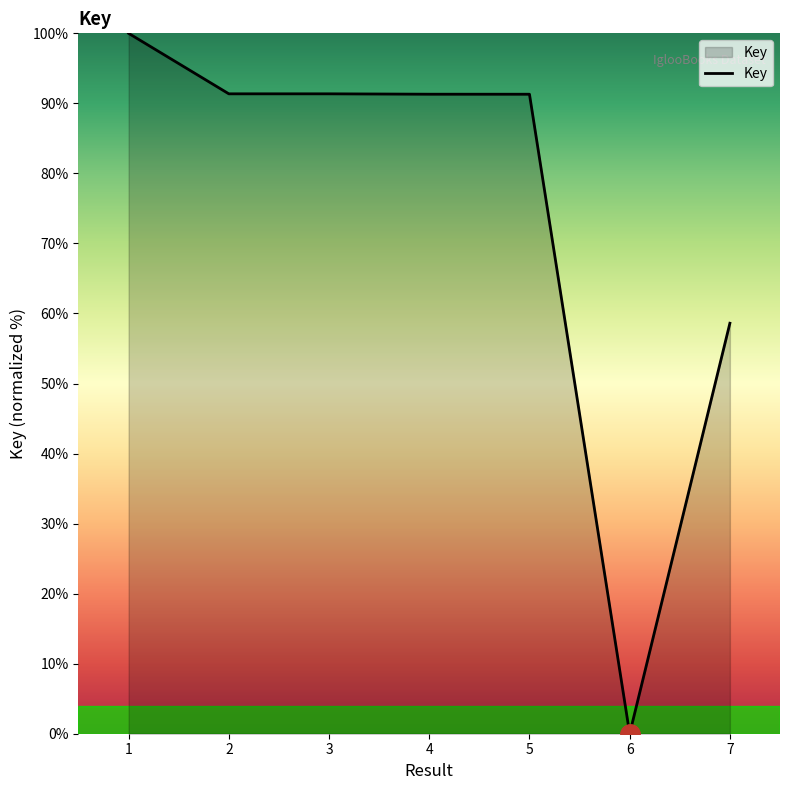

How many distinct data groups are displayed?

1